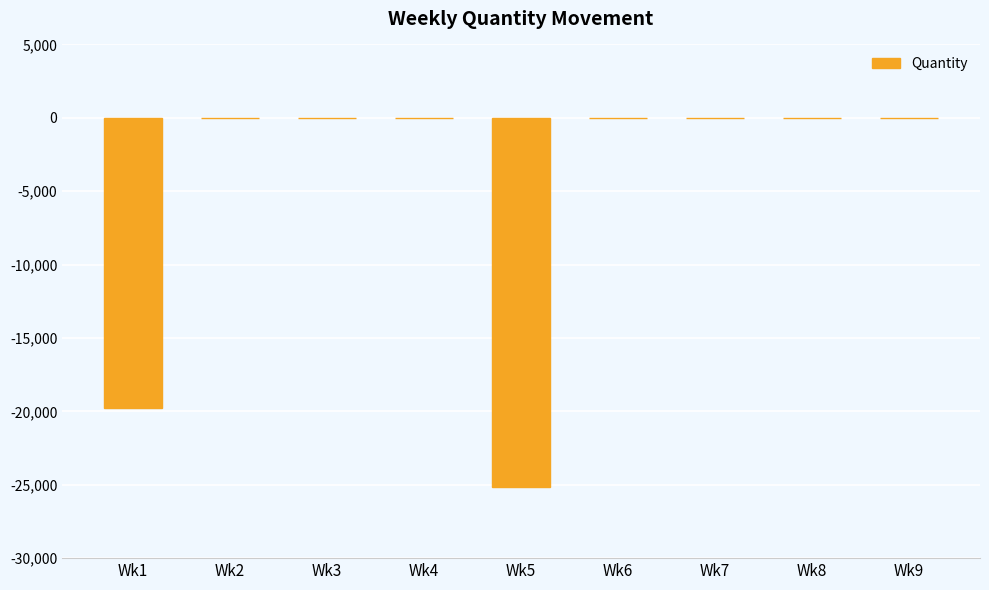

What is the change in value from Wk5 to Wk8?

+25170